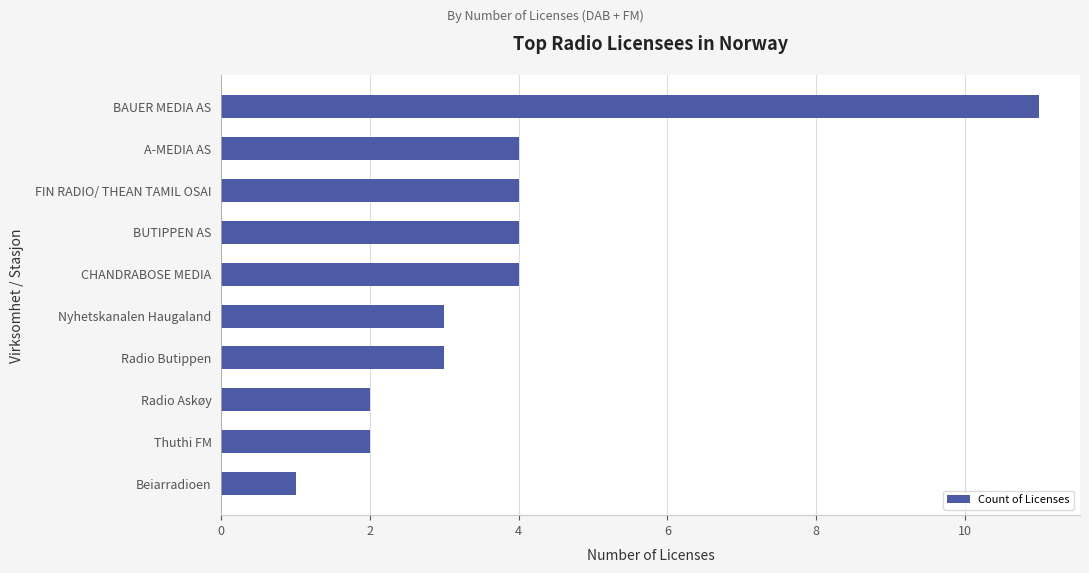

Reading top to bottom, transcribe all the data shown in this chart.

11	4	4	4	4	3	3	2	2	1